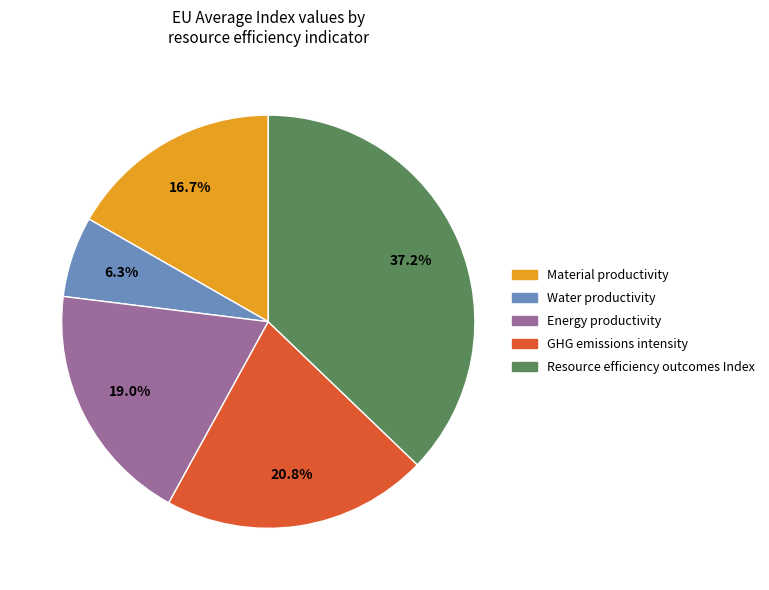

What is the largest slice in the pie chart?

Resource efficiency outcomes Index